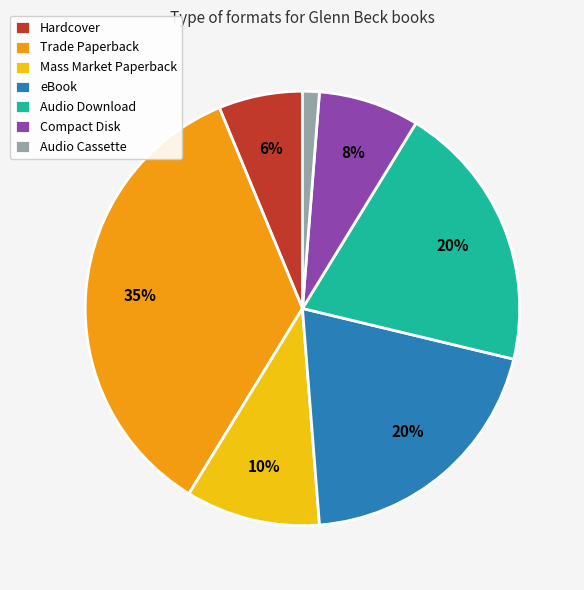

True or false: Trade Paperback accounts for 1% of the total.

False